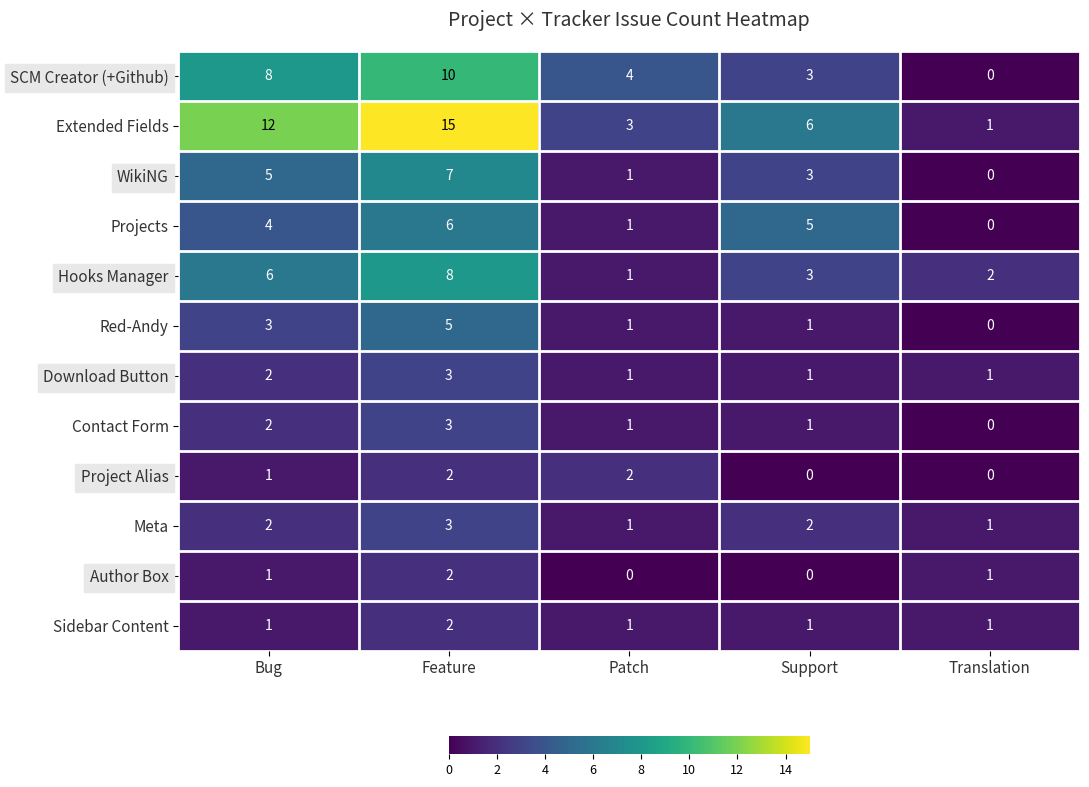

Which series changed the most between Feature and Patch?

Extended Fields